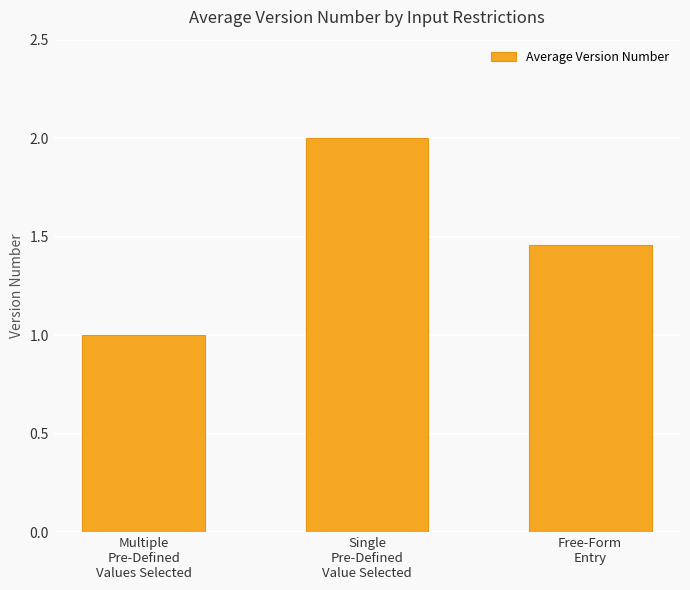

At which category does the chart reach its peak across all series?

Single
Pre-Defined
Value Selected